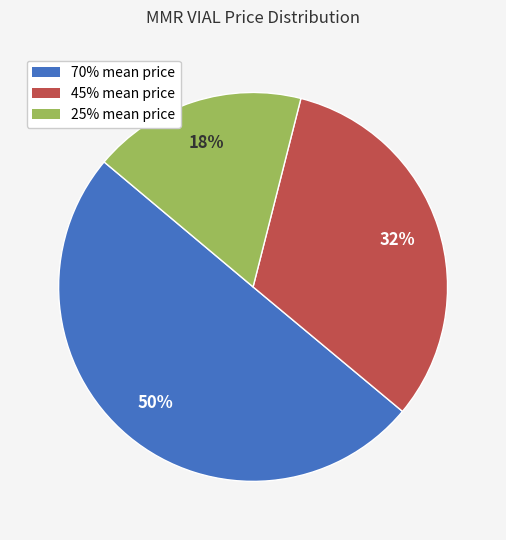

Is 25% mean price the majority of the pie?

No